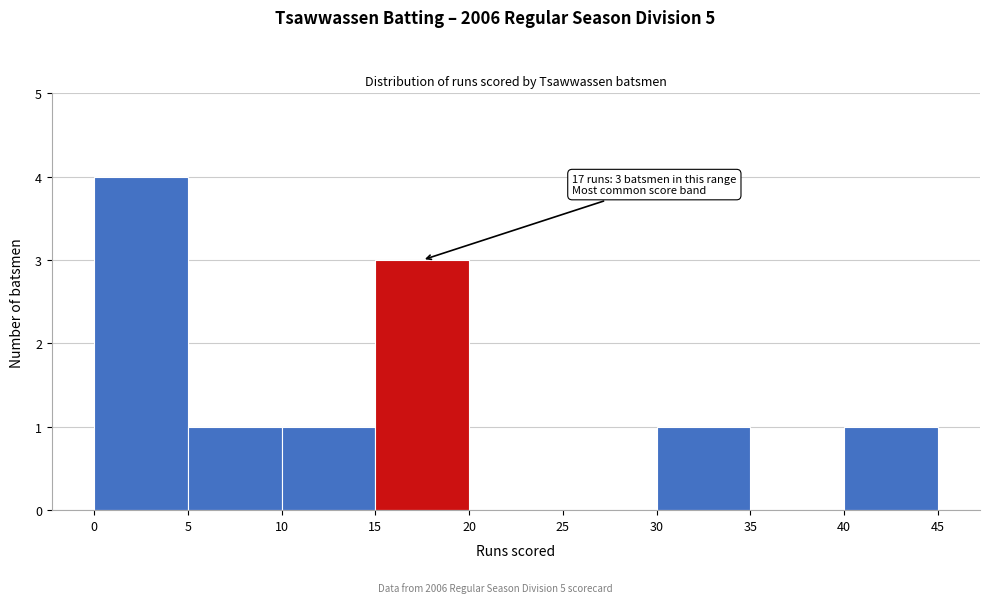

Over which range of the x-axis is the bar tallest?

0 to 5